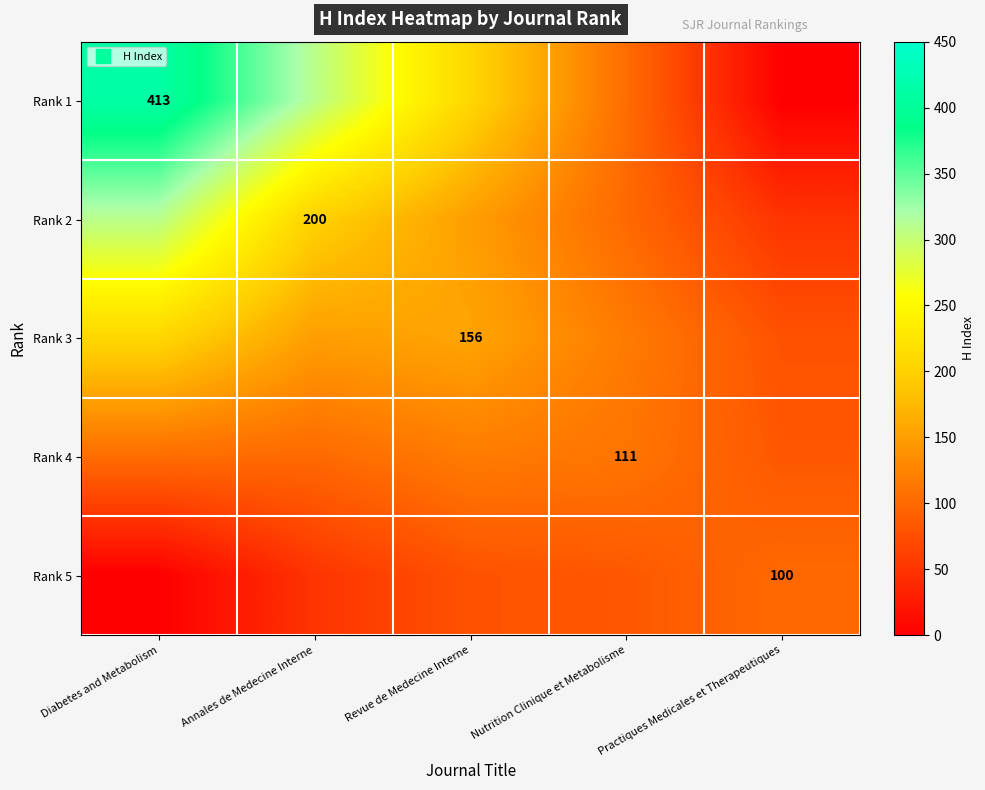

At which label does Rank 3 reach its peak?

Diabetes and Metabolism